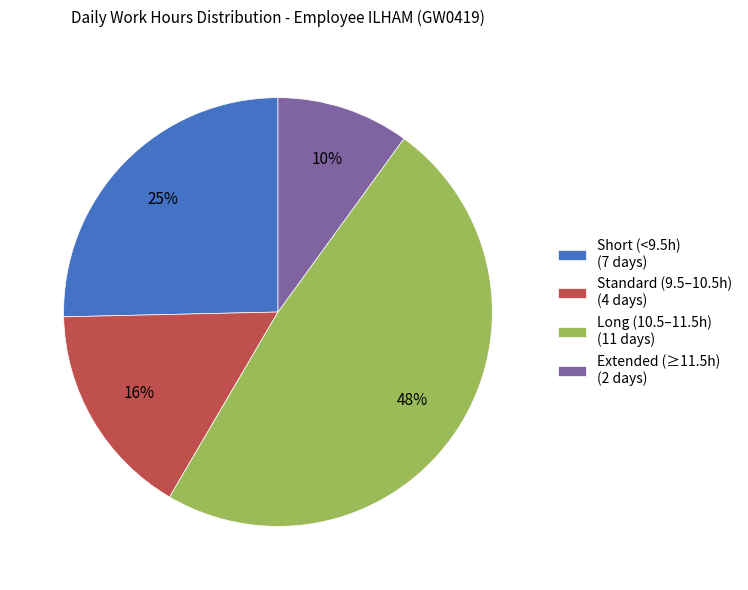

Do Standard (9.5–10.5h) (4 days) and Long (10.5–11.5h) (11 days) together represent more than half of the pie?

Yes